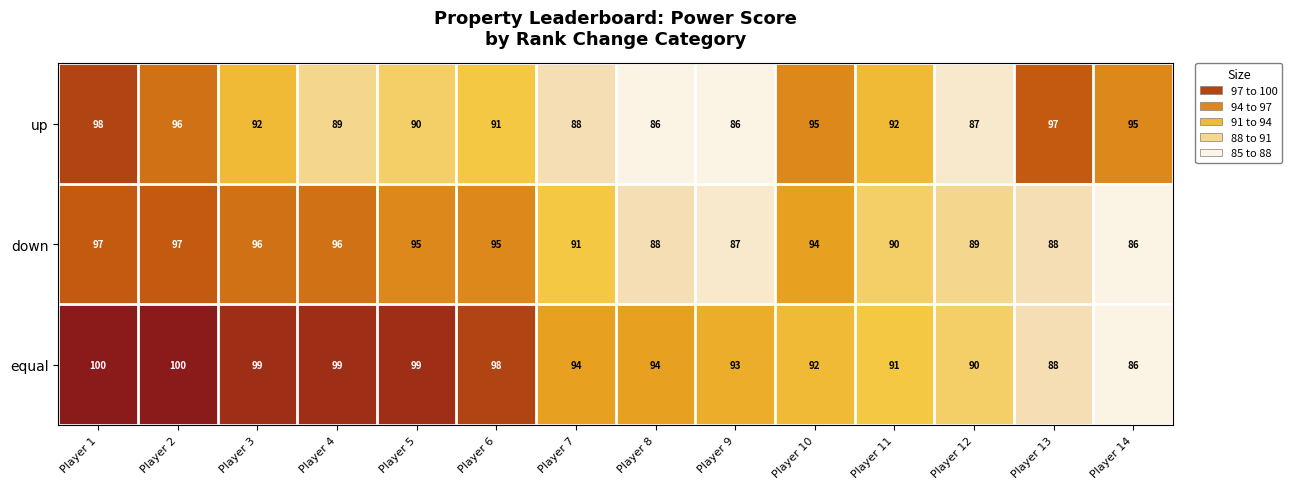

What is the sum of all down values?

1289